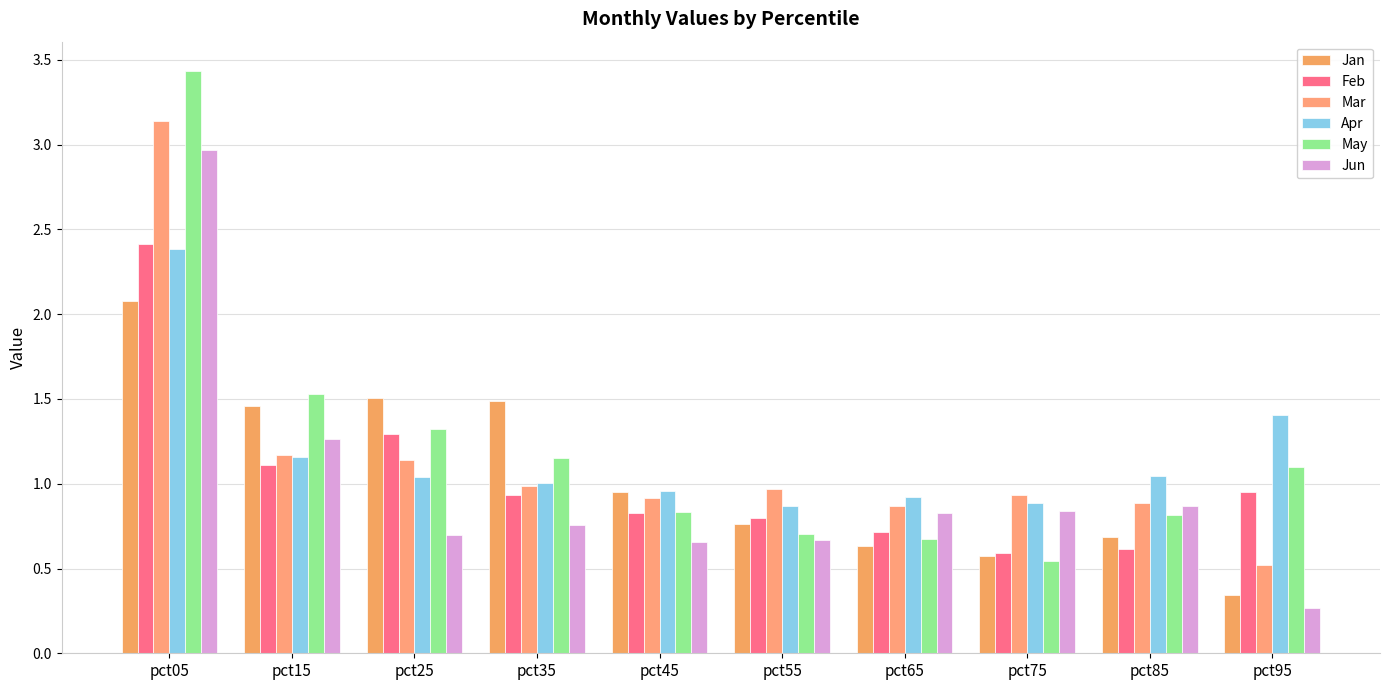

How many data points in May are above 1?

5